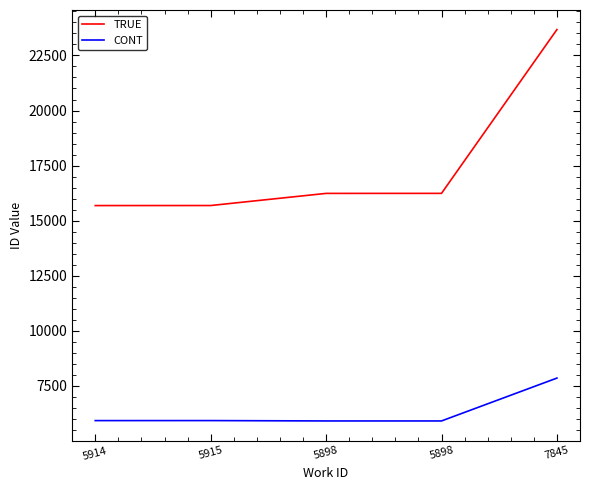

What is the total value across all series at 5914?

21596